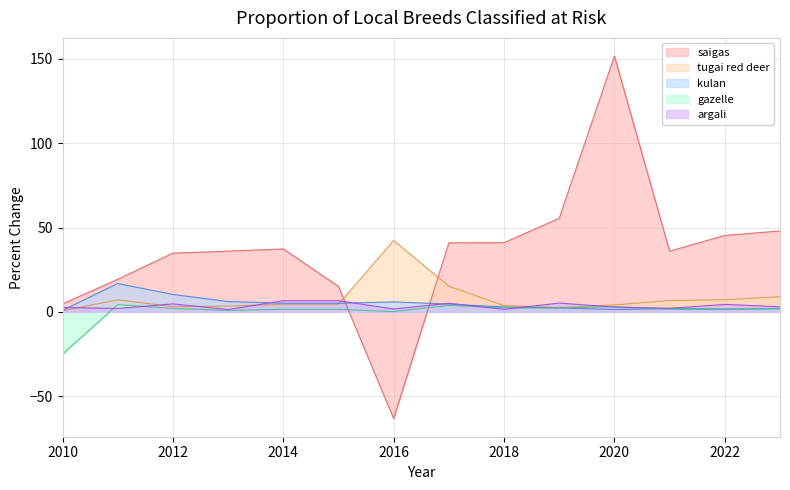

What is the value of the kulan point at the 7th from the left?

5.9